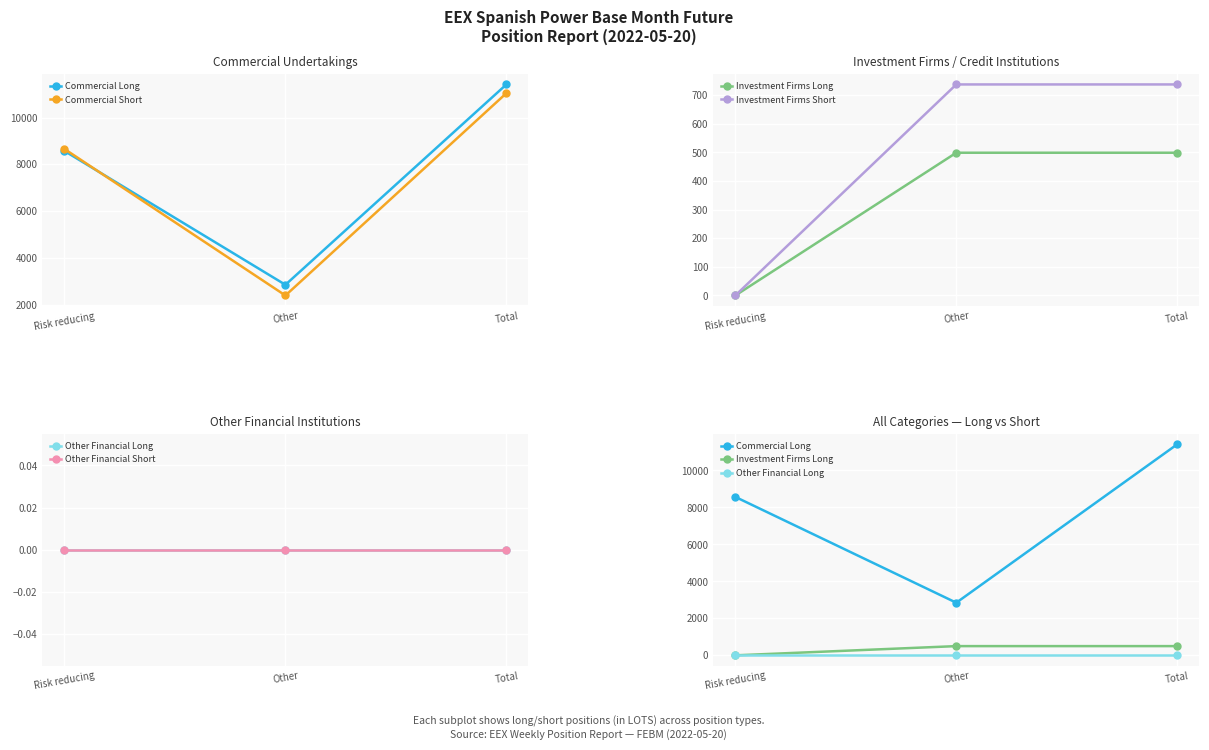

Reading left to right, transcribe all the data shown in this chart.

Commercial Long: Risk reducing=8570.2	Other=2846.4	Total=11416.7
Commercial Short: Risk reducing=8656.0	Other=2388.0	Total=11044.0
Investment Firms Long: Risk reducing=0.0	Other=499.0	Total=499.0
Investment Firms Short: Risk reducing=0.0	Other=737.7	Total=737.7
Other Financial Long: Risk reducing=0.0	Other=0.0	Total=0.0
Other Financial Short: Risk reducing=0.0	Other=0.0	Total=0.0